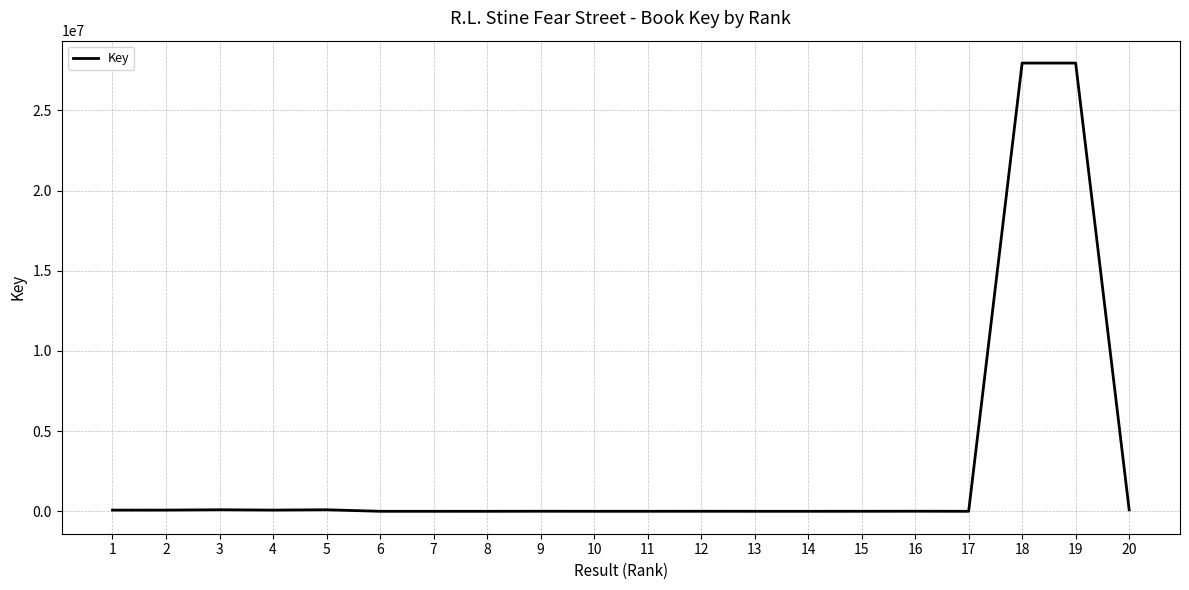

What is the difference between the maximum and minimum values?

27953392